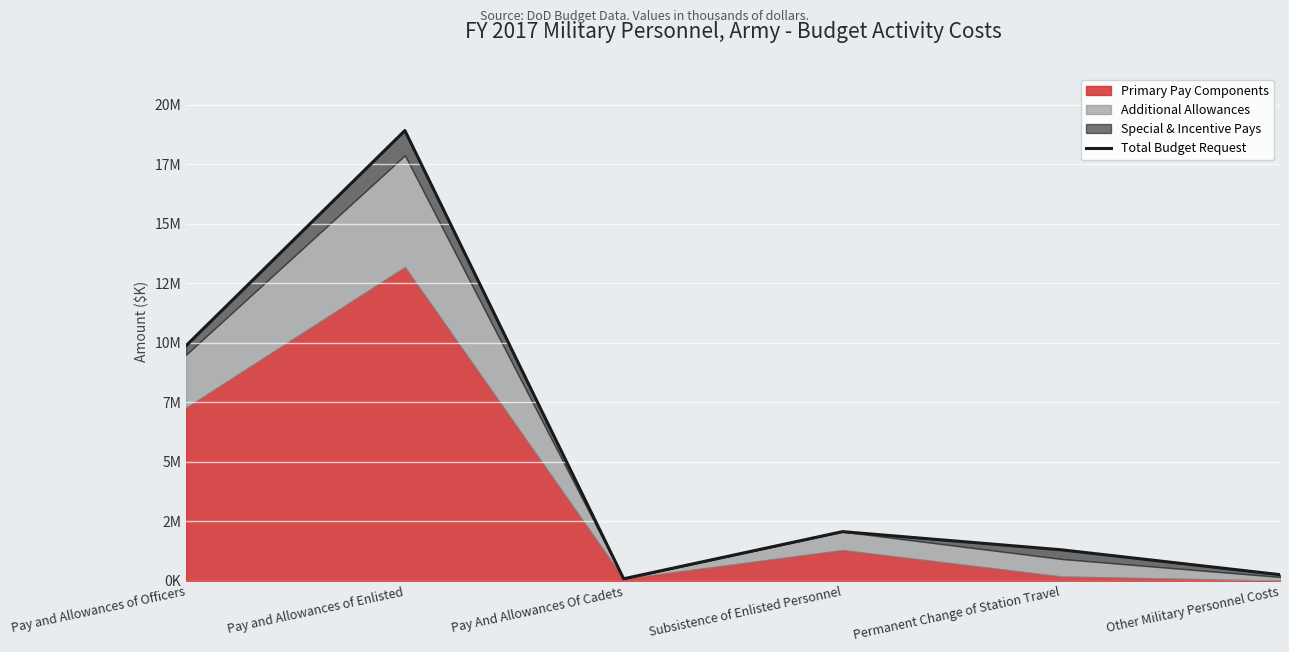

List the labels in order of value, largest first.

Pay and Allowances of Enlisted, Pay and Allowances of Officers, Subsistence of Enlisted Personnel, Permanent Change of Station Travel, Other Military Personnel Costs, Pay And Allowances Of Cadets